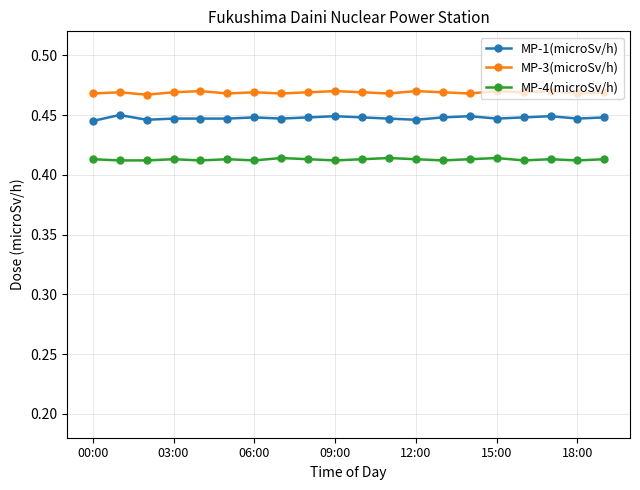

True or false: MP-1(microSv/h) and MP-4(microSv/h) cross at least once.

False